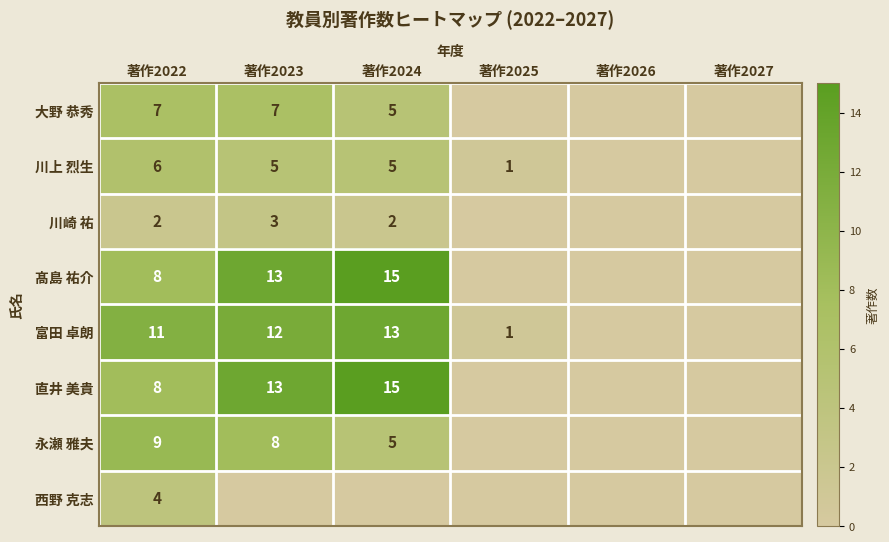

True or false: 川上 烈生 has a value of 1 at 著作2025.

True